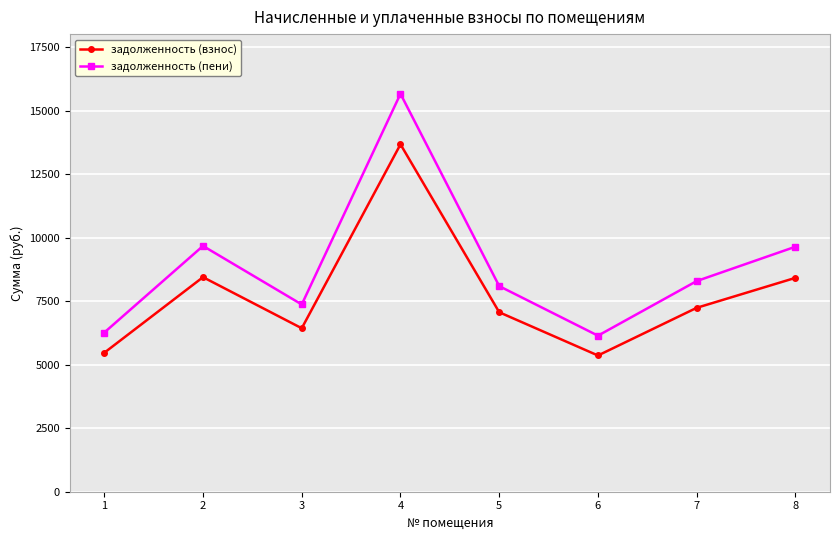

True or false: задолженность (взнос) and задолженность (пени) cross at least once.

False